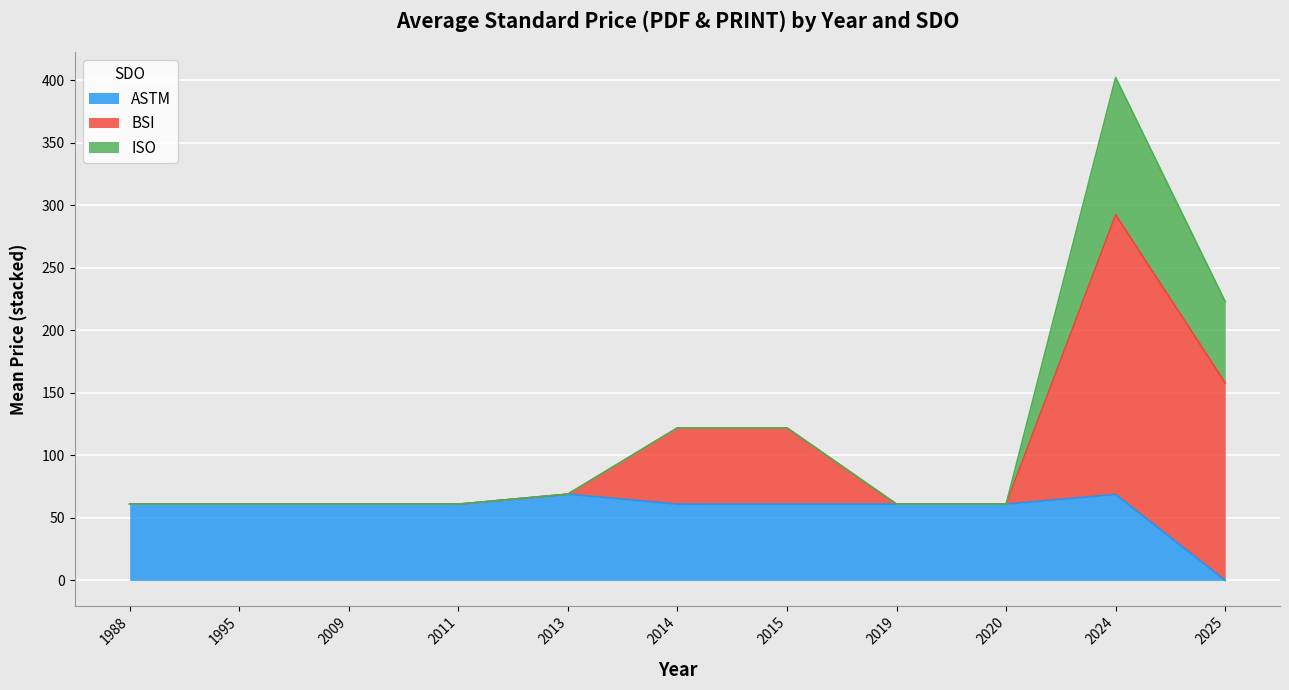

At which category is the sum across all series the highest?

2024